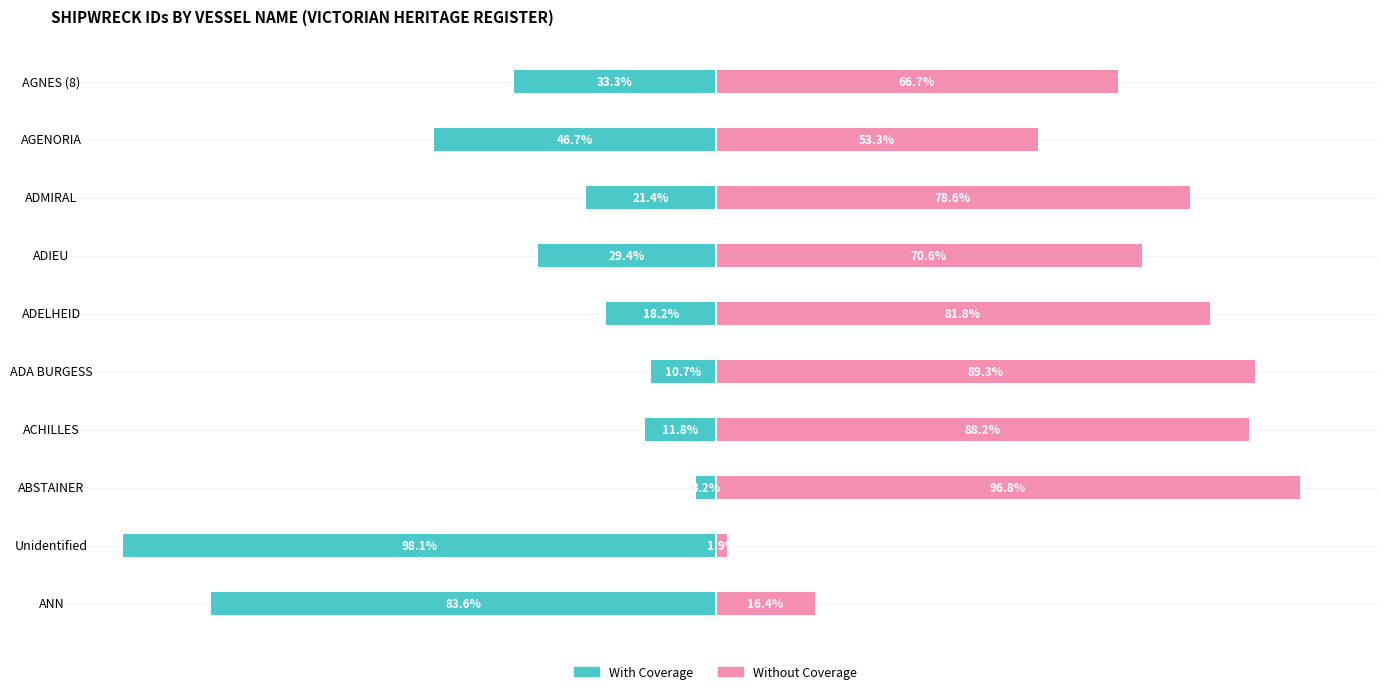

How many values in the Without Coverage series are below 78?

5